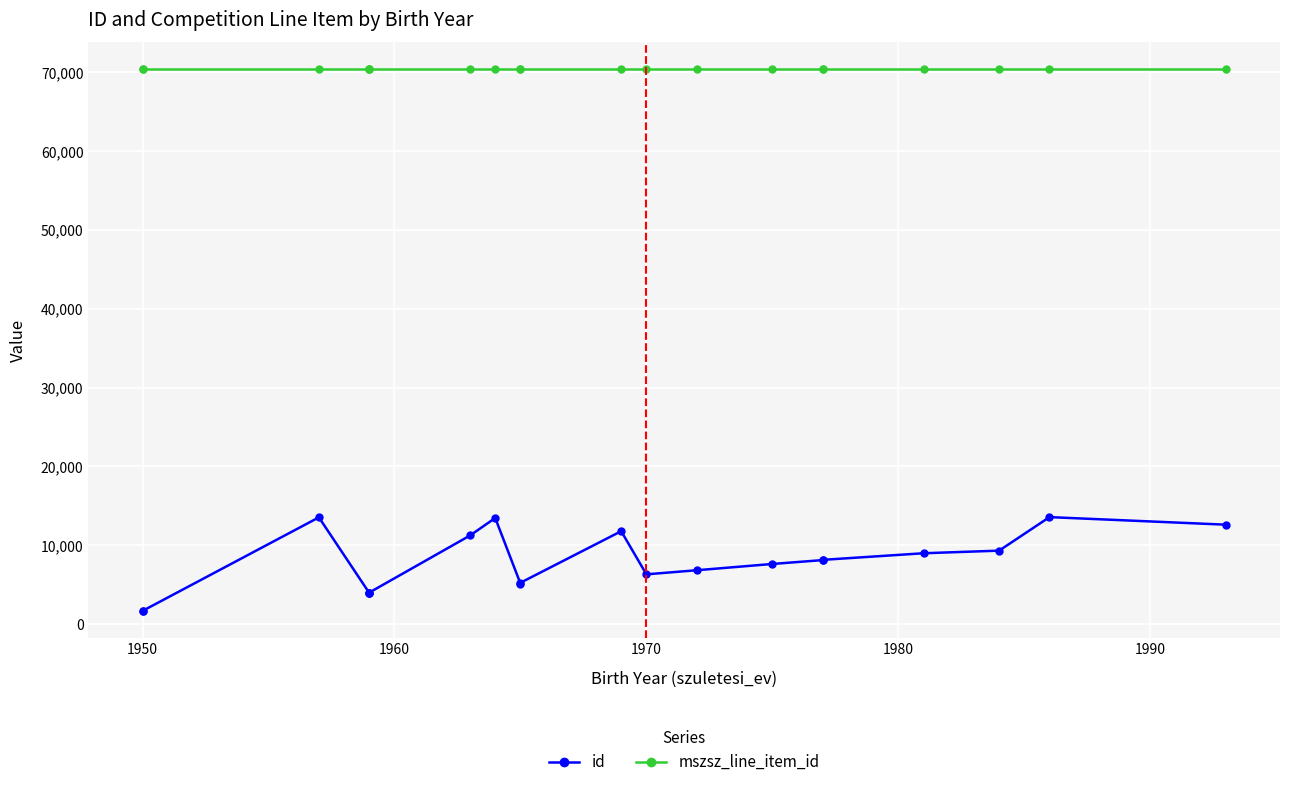

Is it true that mszsz_line_item_id equals 32114 at 1950?

False